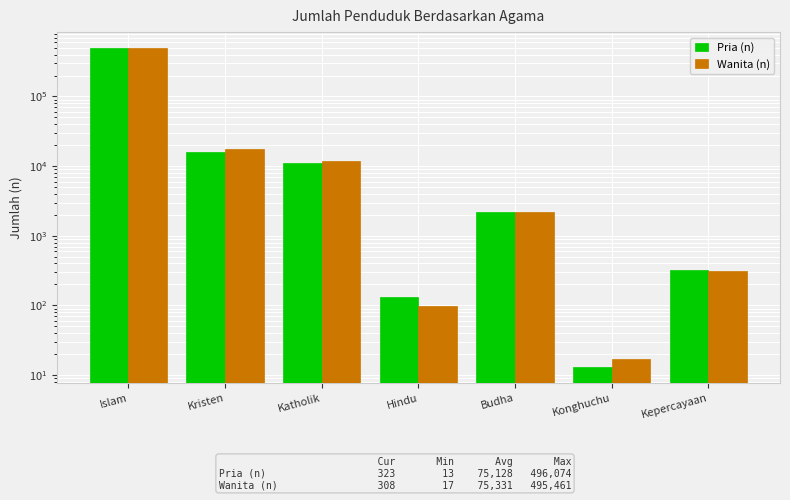

What are all the series names shown in the legend?

Pria (n), Wanita (n)